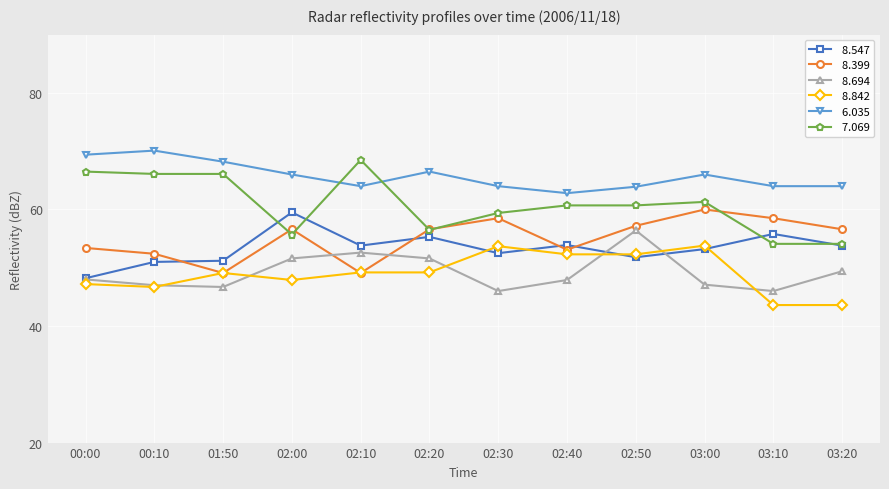

What is the label of the 8th point from the right?

02:10